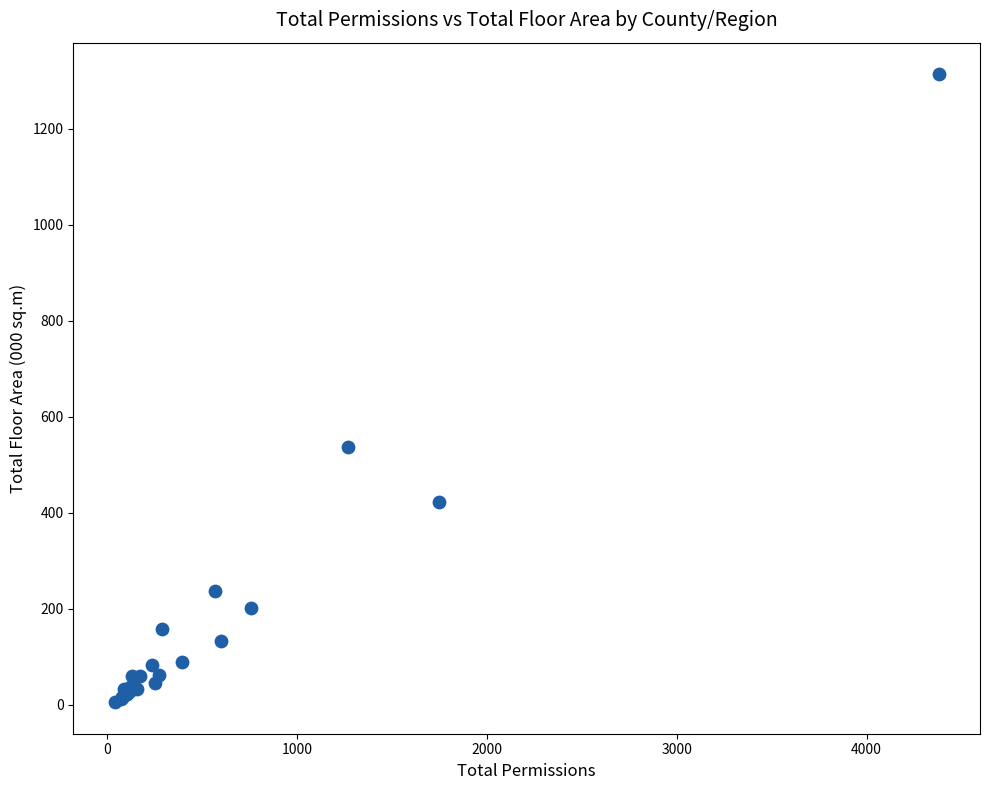

What Y value in the scatter plot is closest to 659?

537